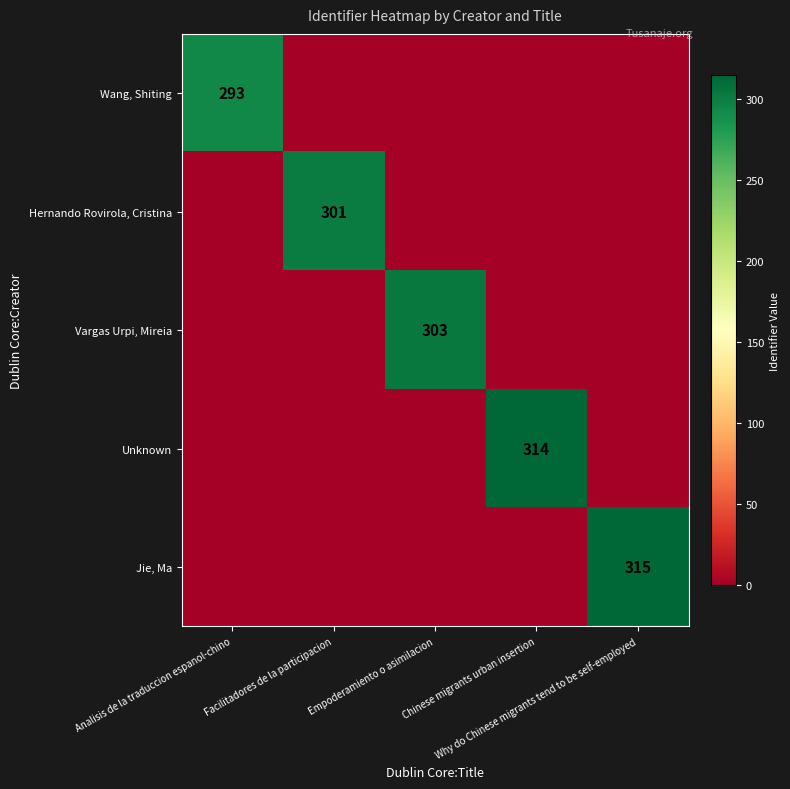

At Chinese migrants urban insertion, list the series in order from largest to smallest.

Unknown, Wang, Shiting, Hernando Rovirola, Cristina, Vargas Urpi, Mireia, Jie, Ma